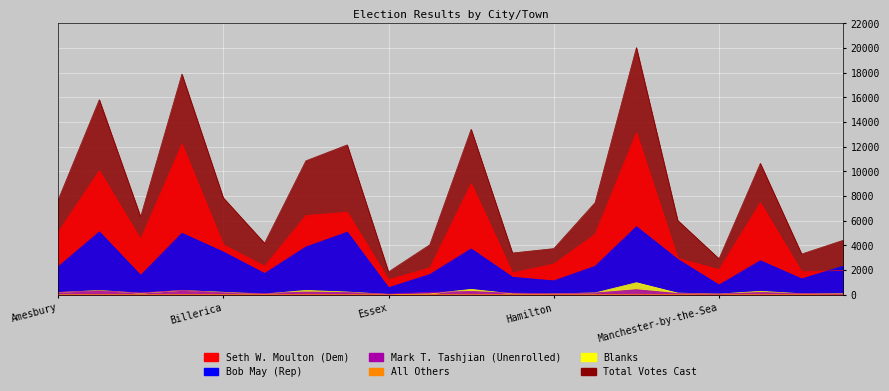

Which category has the highest value across all series?

Lynn